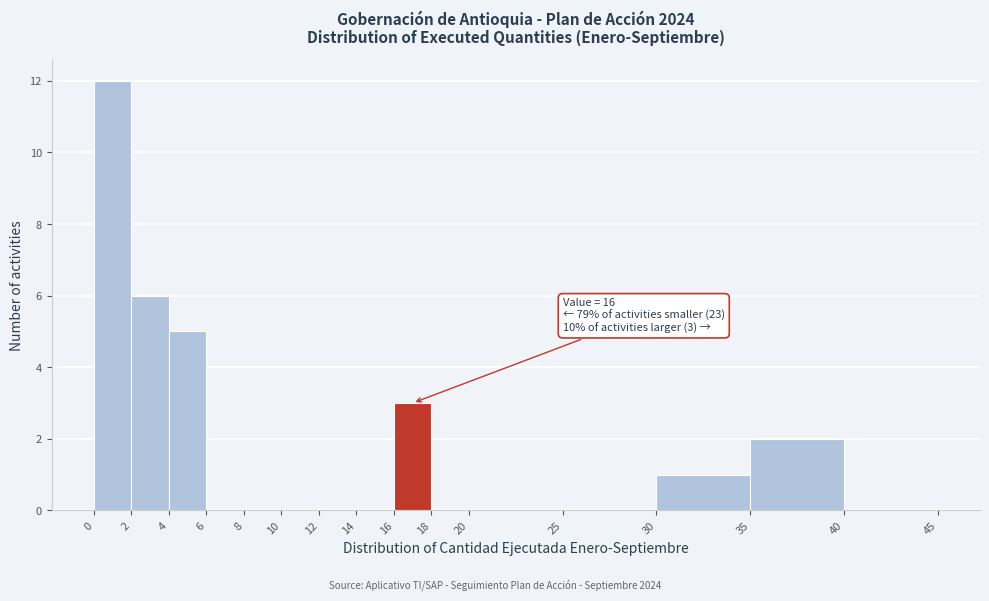

Which range on the x-axis has the tallest bar?

0 to 2